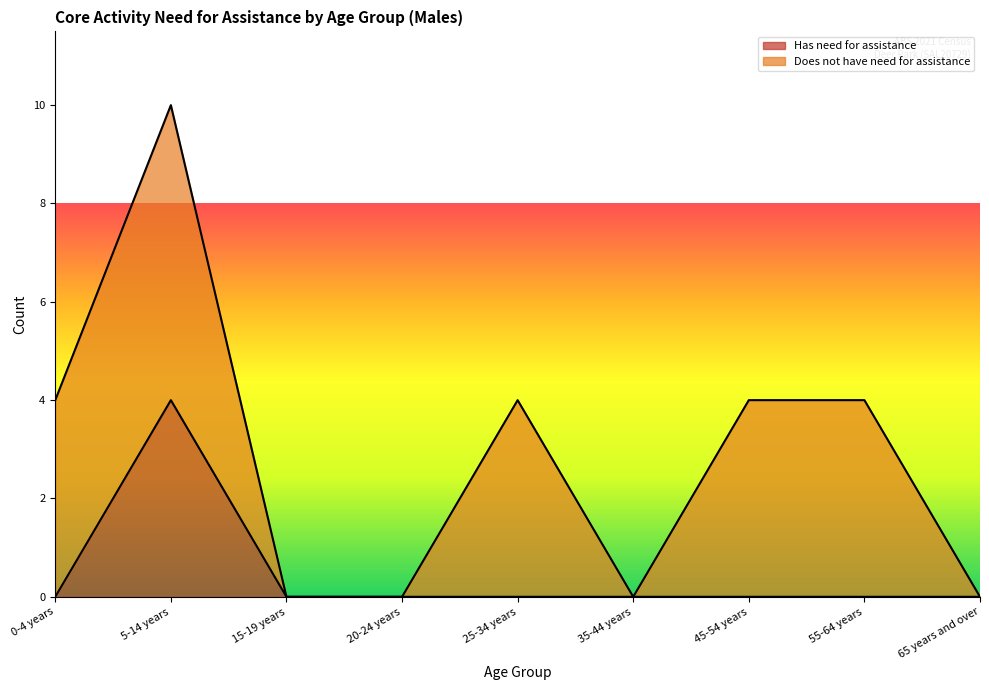

At which category does the chart reach its peak across all series?

5-14 years